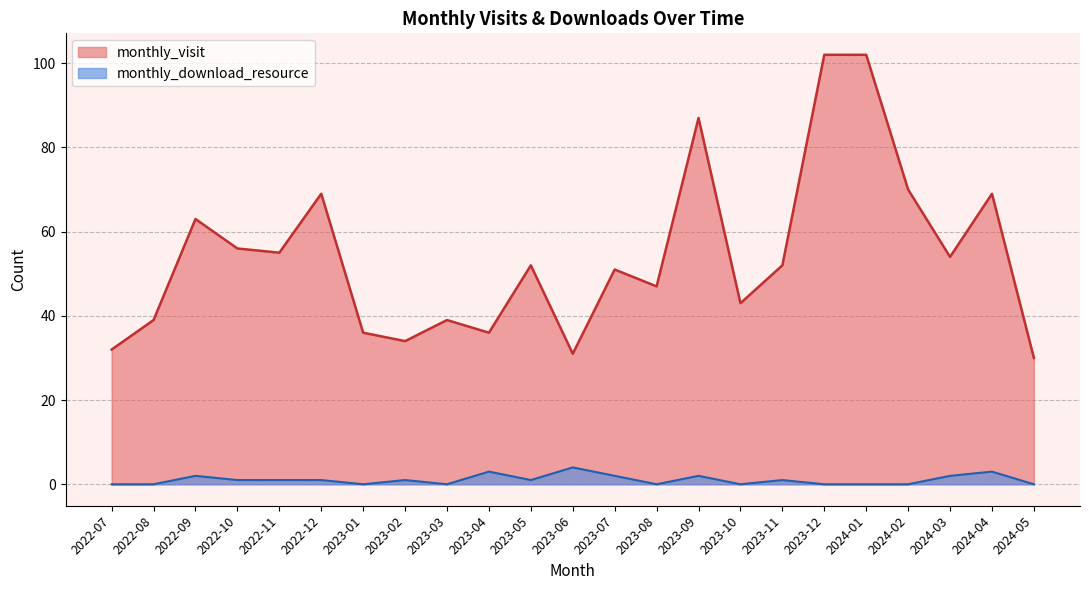

At which category does the chart reach its minimum across all series?

2022-07